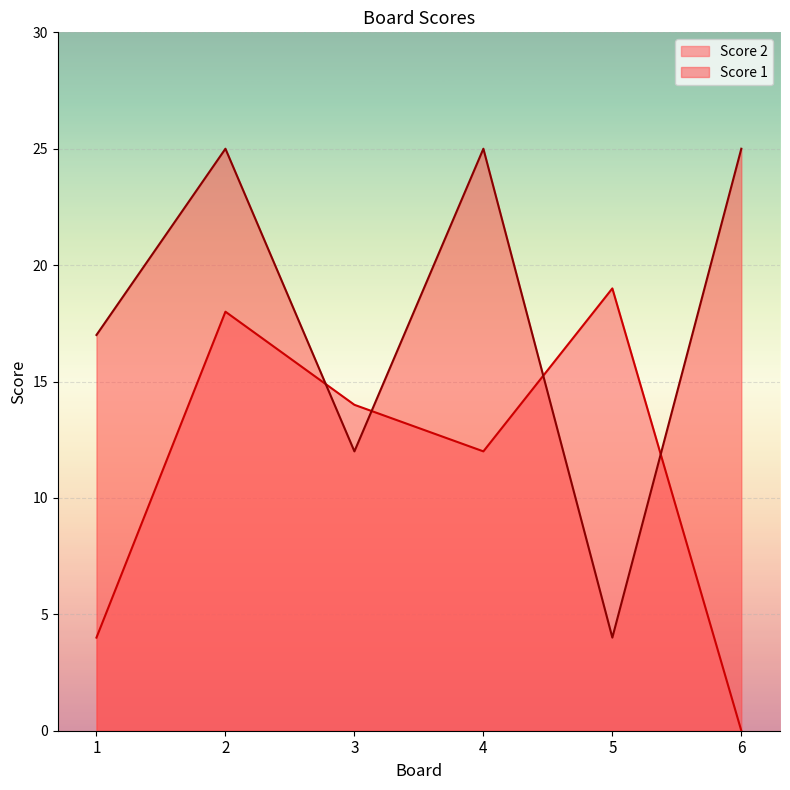

True or false: Score 2 has a value of 18 at 2.

True